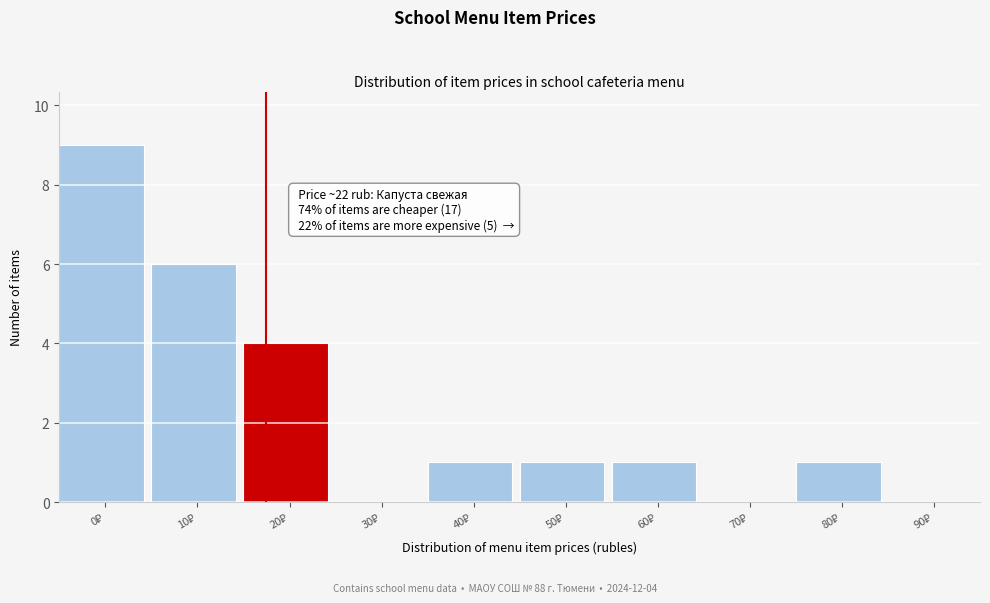

What is the greatest value displayed?

9